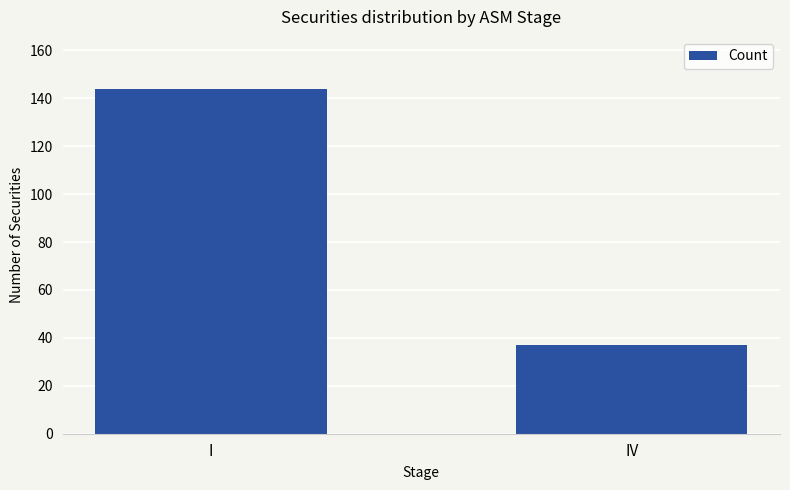

What is the label of the 2nd bar from the right?

I